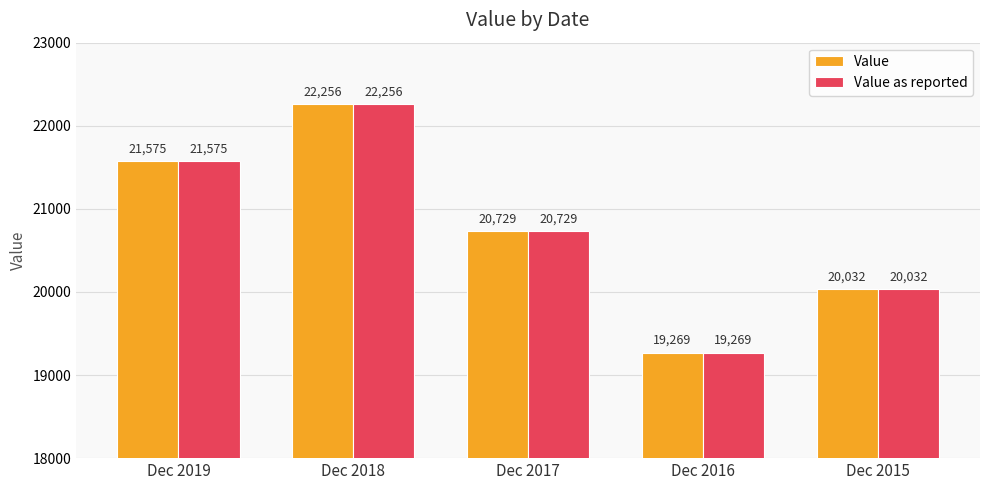

What is the value of the Value as reported bar at the 4th from the left?

19269